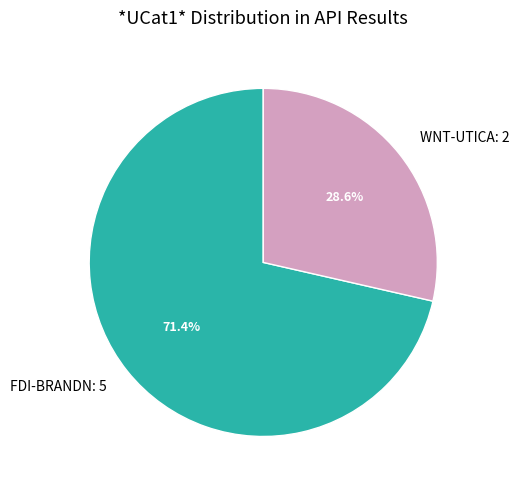

Approximately how many times larger is the value at FDI-BRANDN compared to WNT-UTICA?

2.5